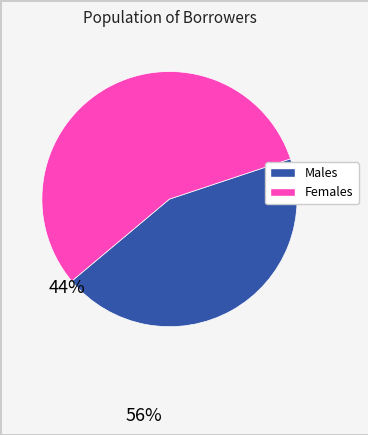

Count the number of slices in the pie.

2